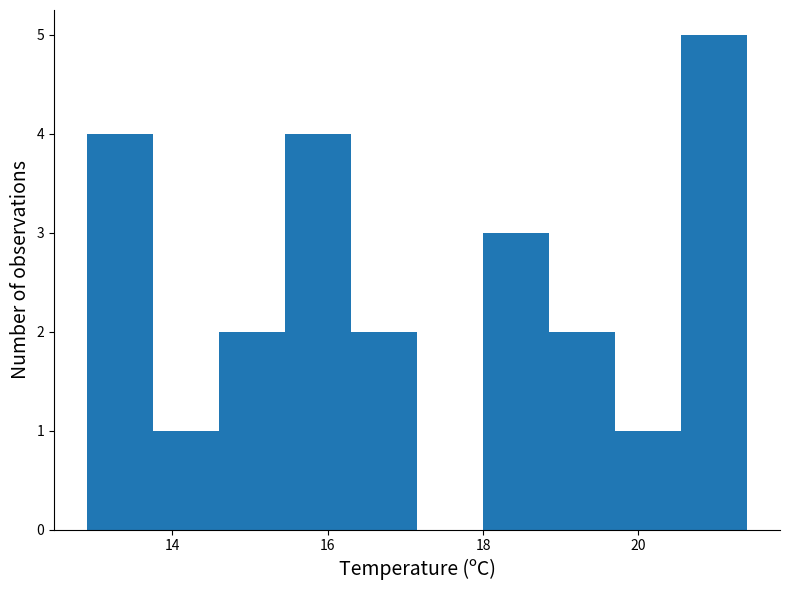

What is the height of the bar covering 12.90 to 13.75 on the x-axis? Neither the bar edges nor the heights are printed on the chart, so give them approximately, as read against the axes.

4